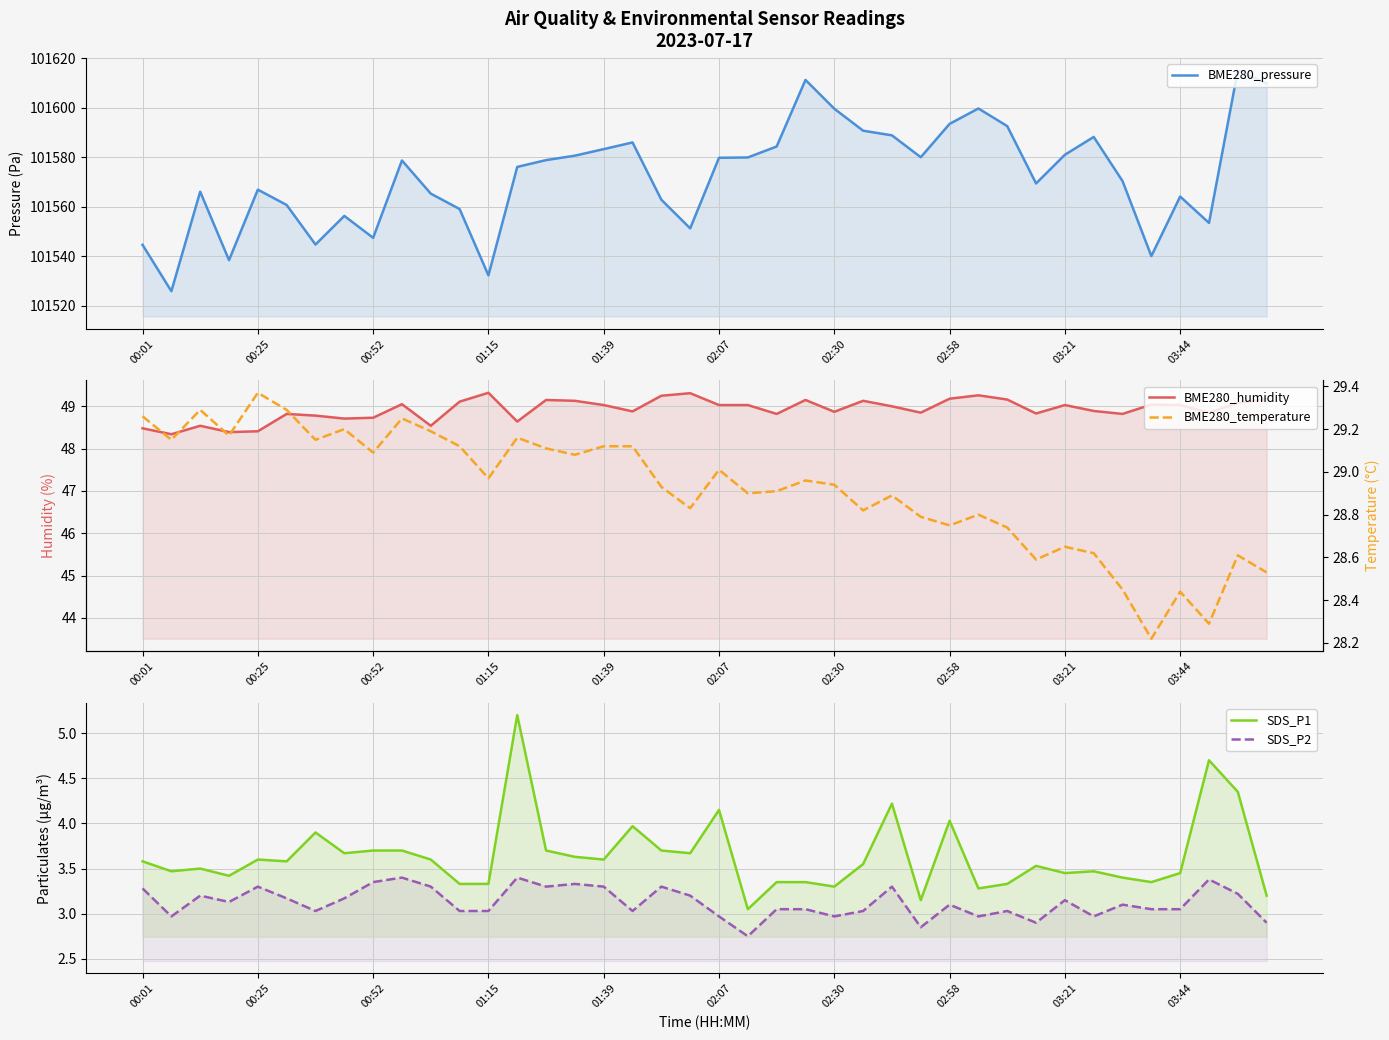

True or false: SDS_P2 and BME280_humidity intersect in this chart.

False